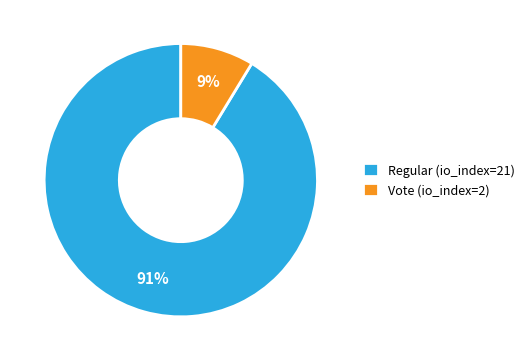

To the nearest percent, what is the combined percentage of Regular (io_index=21) and Vote (io_index=2)?

100%